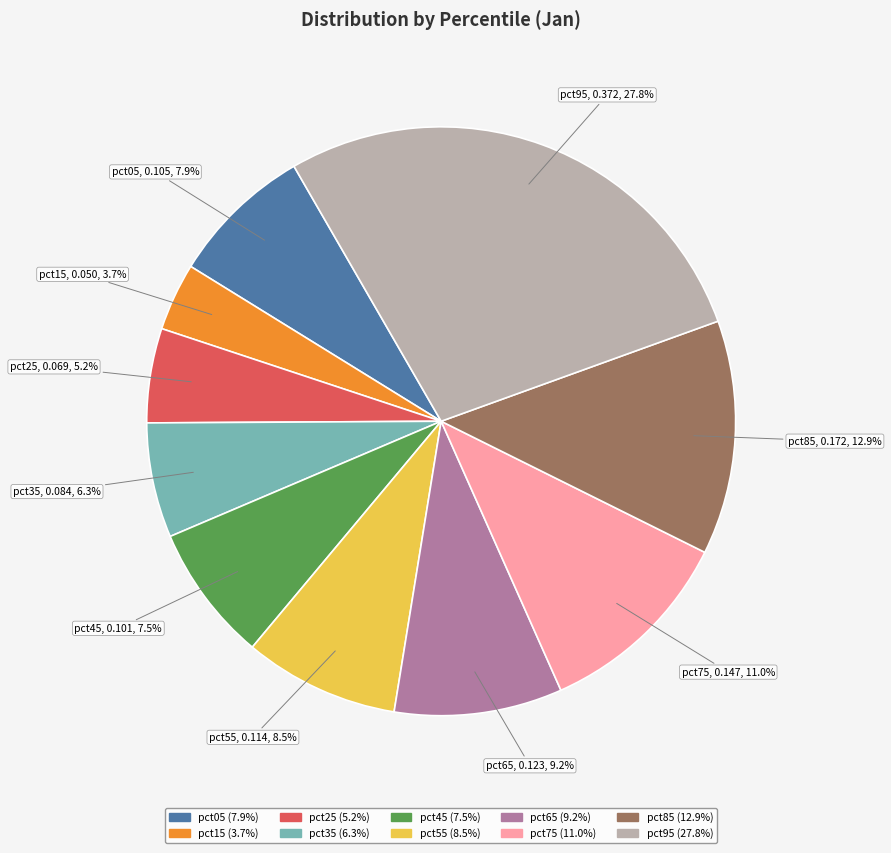

Is the sum of pct45 and pct15 greater than half?

No